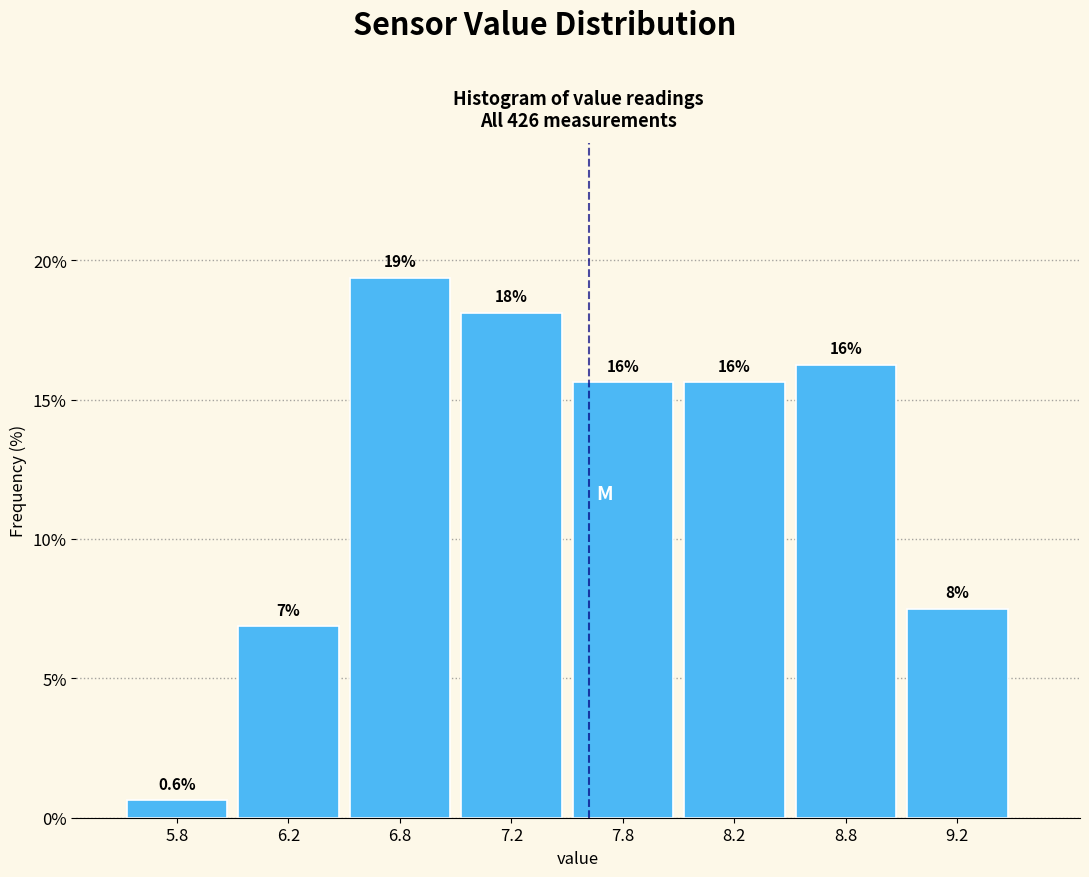

How many bars are there in total?

8